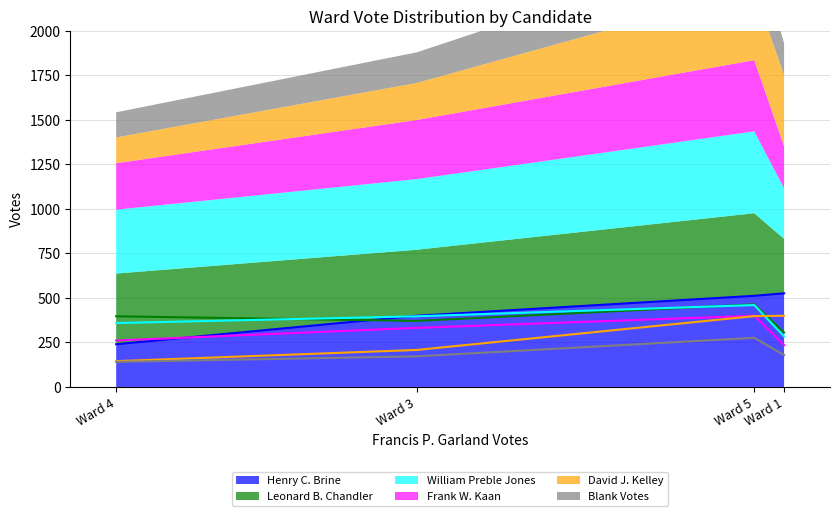

What is the sum of the David J. Kelley values at Ward 3 and Ward 4?

353